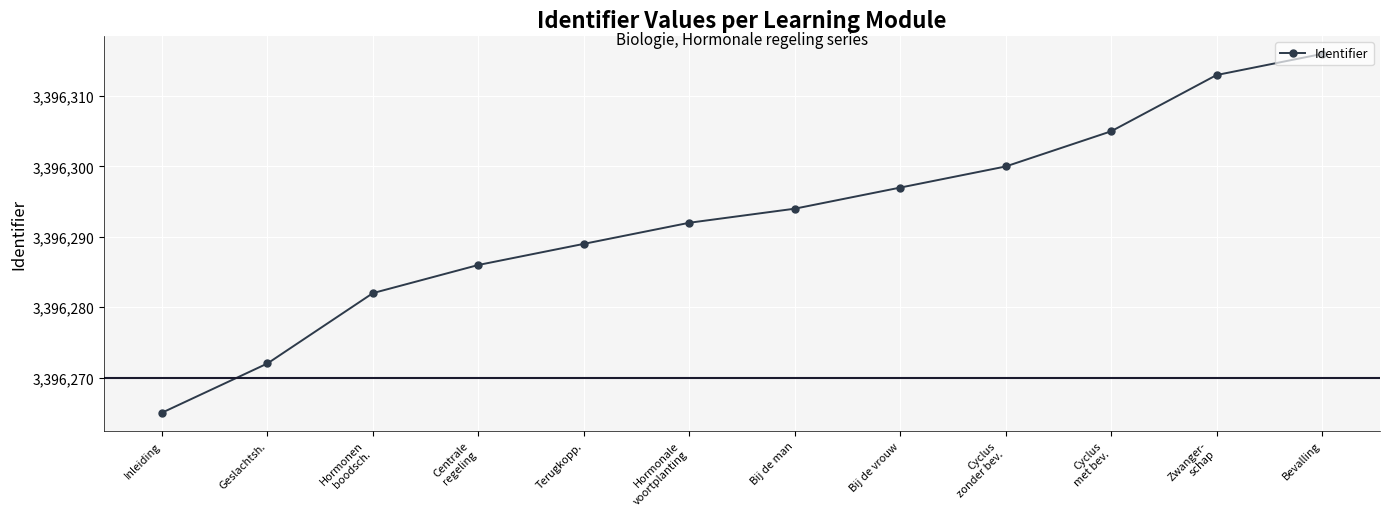

Which category has the lowest value across all series?

Inleiding